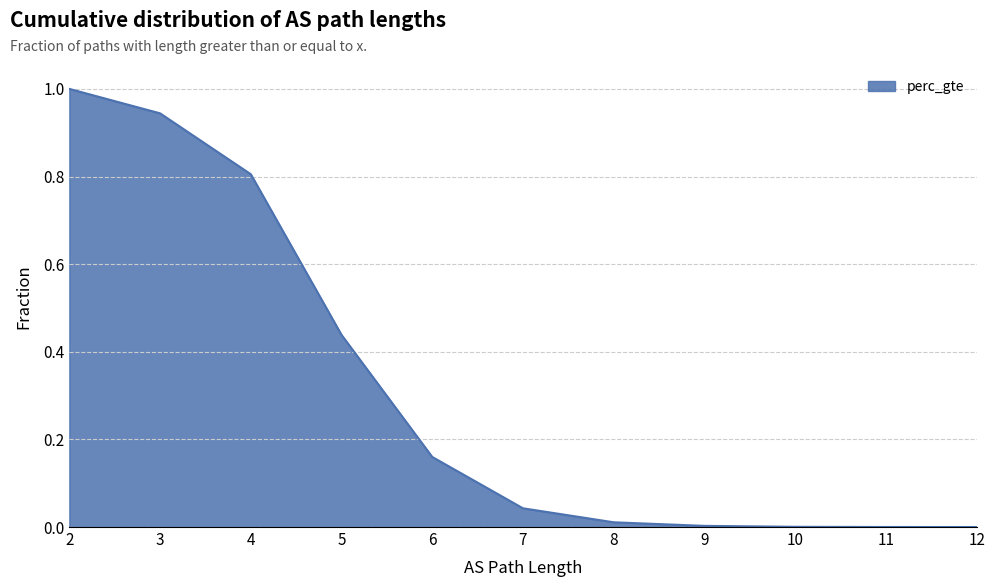

True or false: the data shows 0.4 at 5.

True